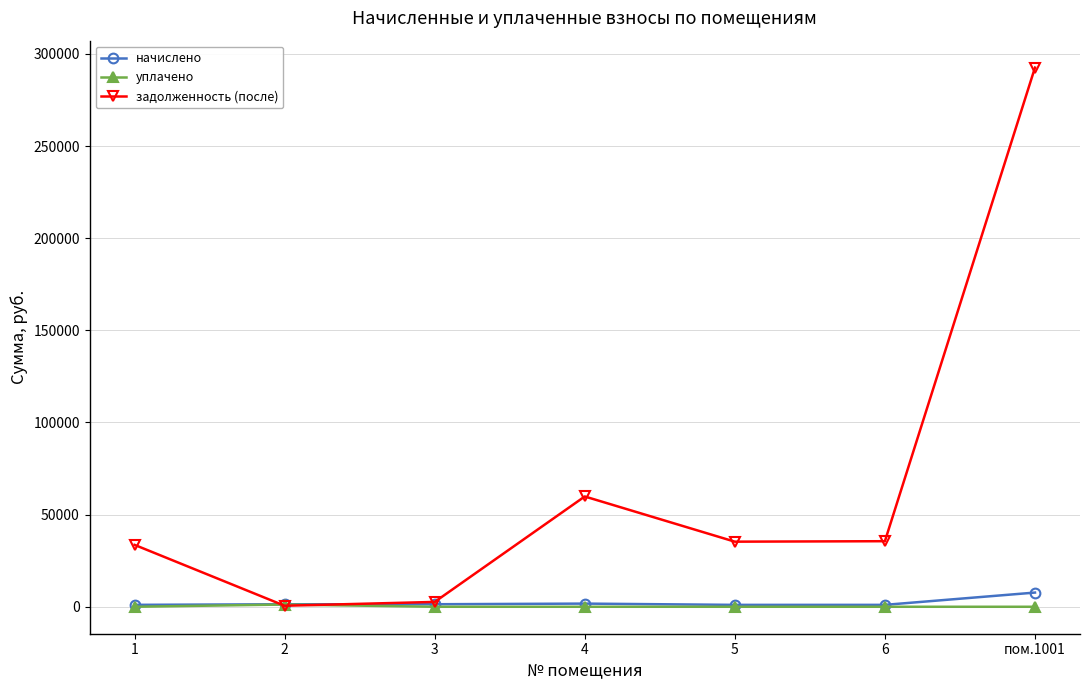

True or false: задолженность (после) has more than 2 points higher than both neighbors.

False